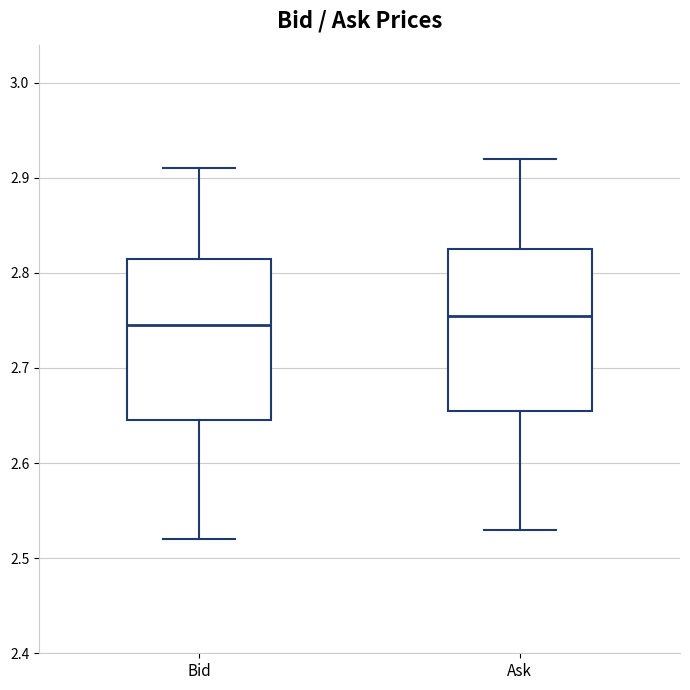

Reading left to right, read every box against the y-axis: the position of its median line, the range the box covers, and the ends of its whiskers. The values are not printed on the chart, so give them approximately, as read against the axis.

Bid: median 2.75, box 2.65 to 2.82, whiskers 2.52 to 2.91
Ask: median 2.76, box 2.66 to 2.83, whiskers 2.53 to 2.92